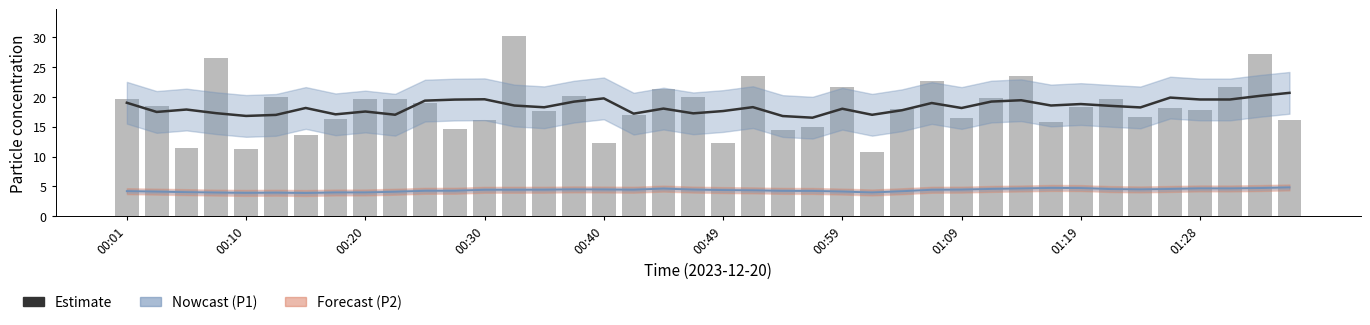

How many data points in P1 (PM10) are less than 18?

18